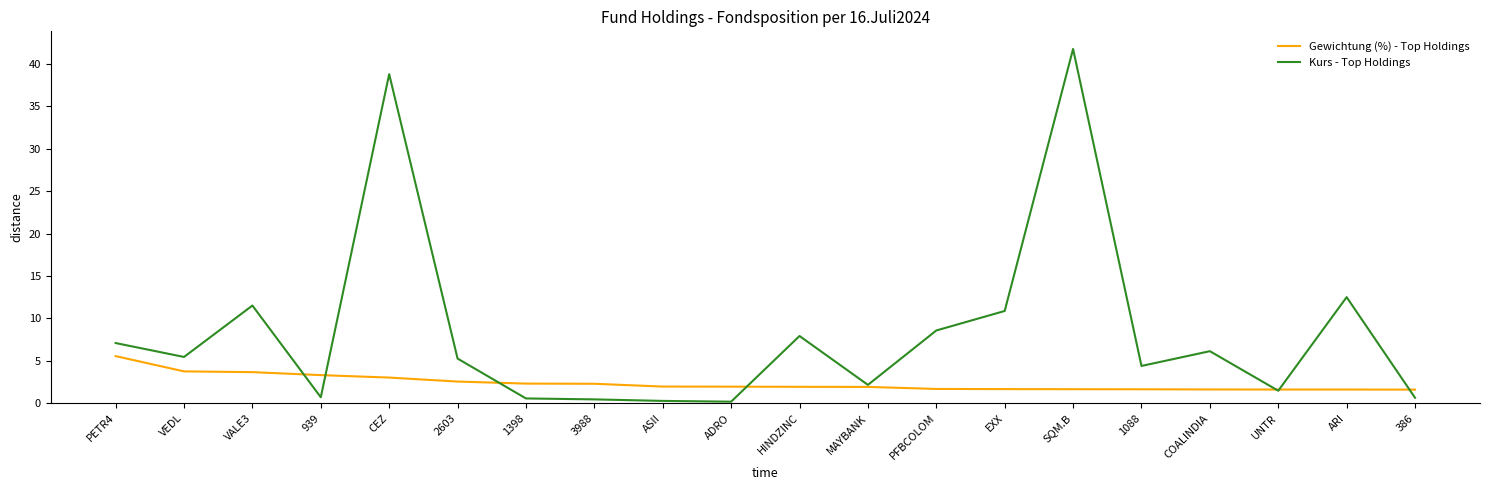

What is the maximum value shown in the chart?

41.8